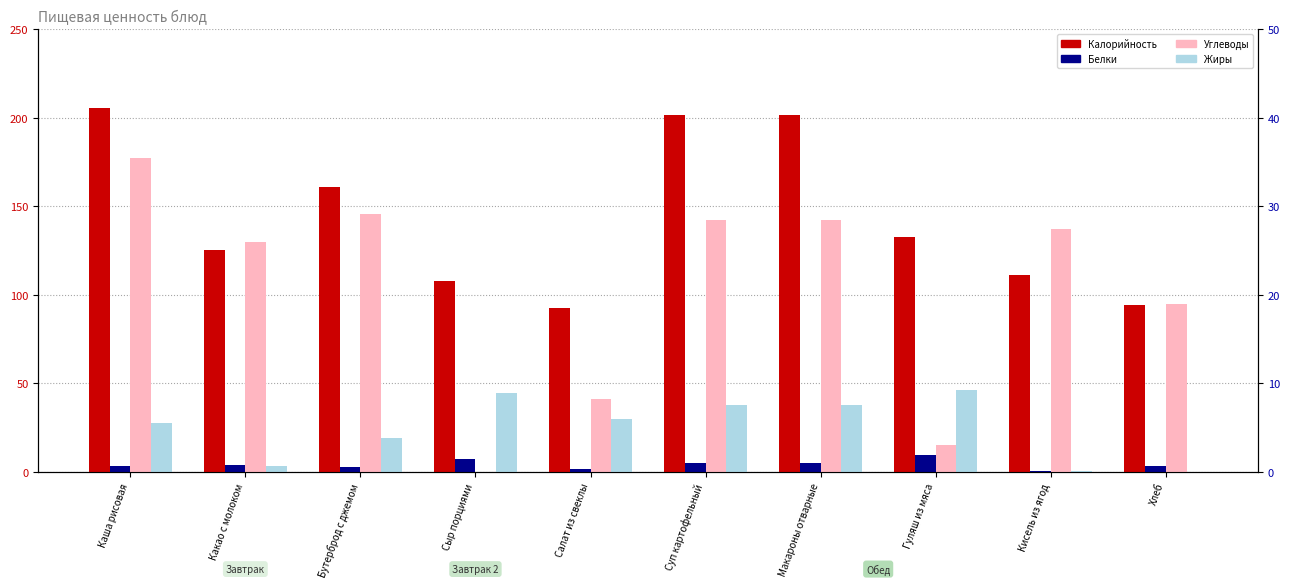

What is the total value across all series at Гуляш из мяса?

154.3